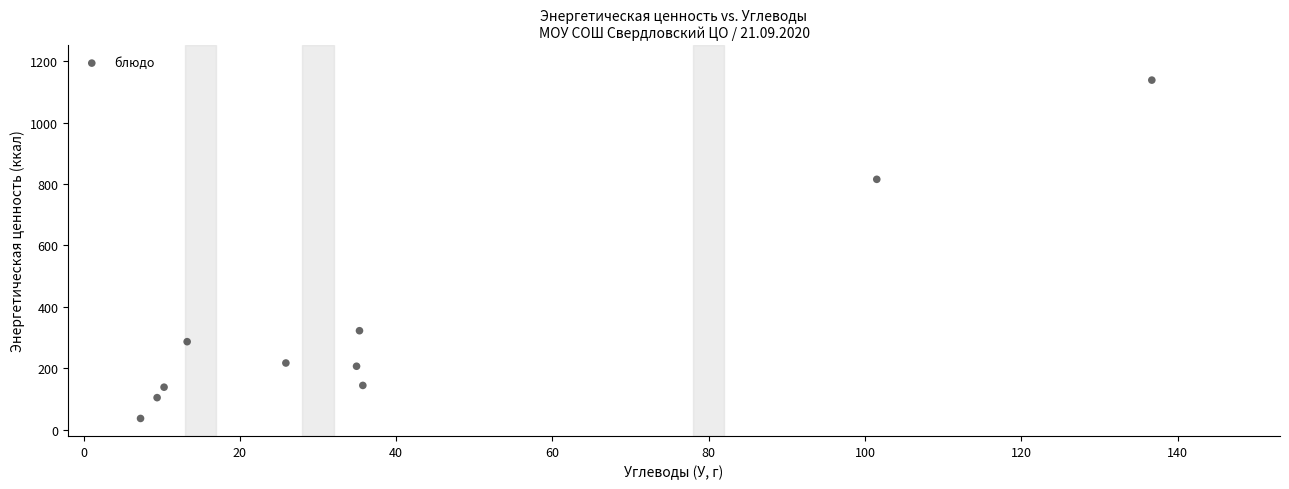

What Y value in the scatter plot is closest to 587?

815.2